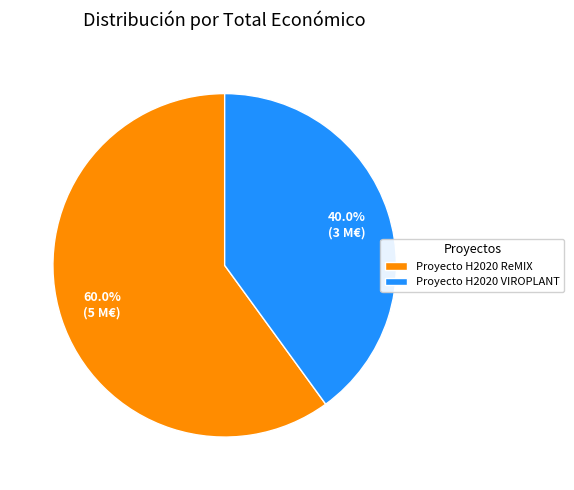

How many slices are in this pie chart?

2